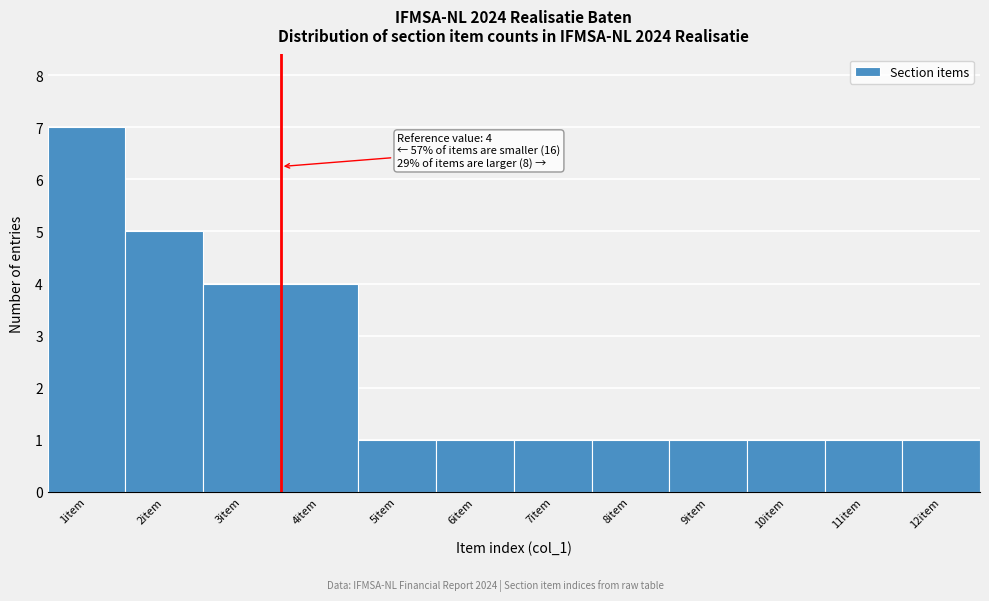

Reading left to right, what are all the values shown in this chart?

7	5	4	4	1	1	1	1	1	1	1	1